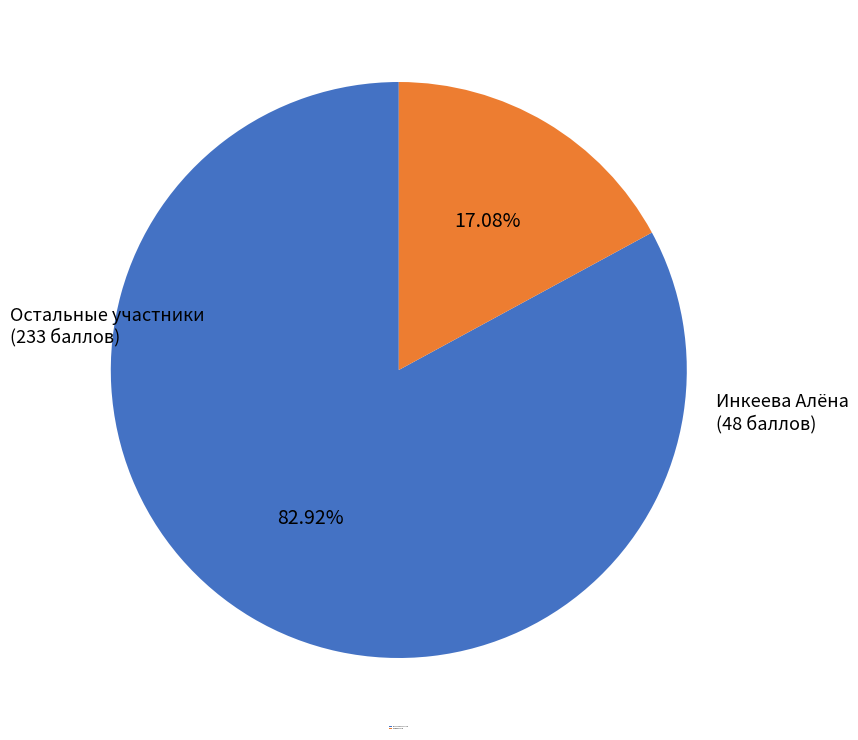

What is the smallest slice in the pie chart?

Инкеева Алёна